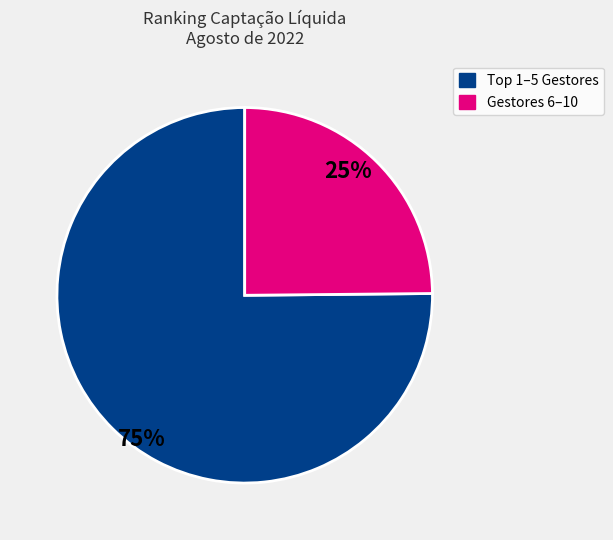

Does any single category account for the majority?

Yes